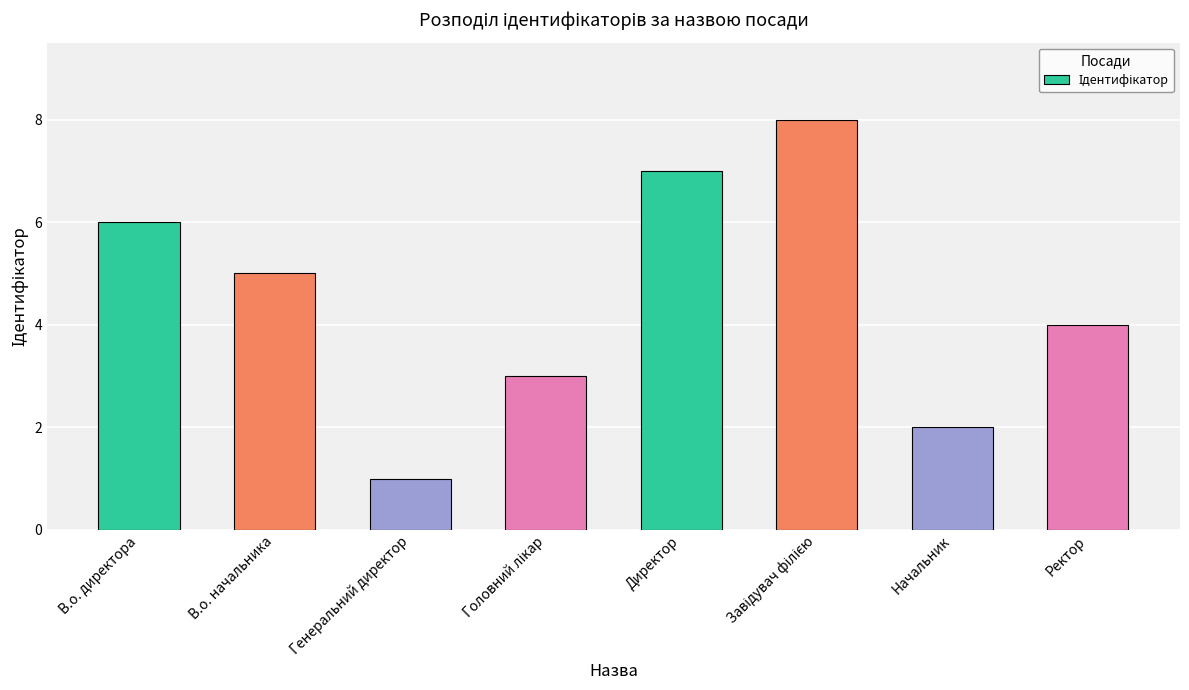

Between Генеральний директор and В.о. директора, which is larger?

В.о. директора